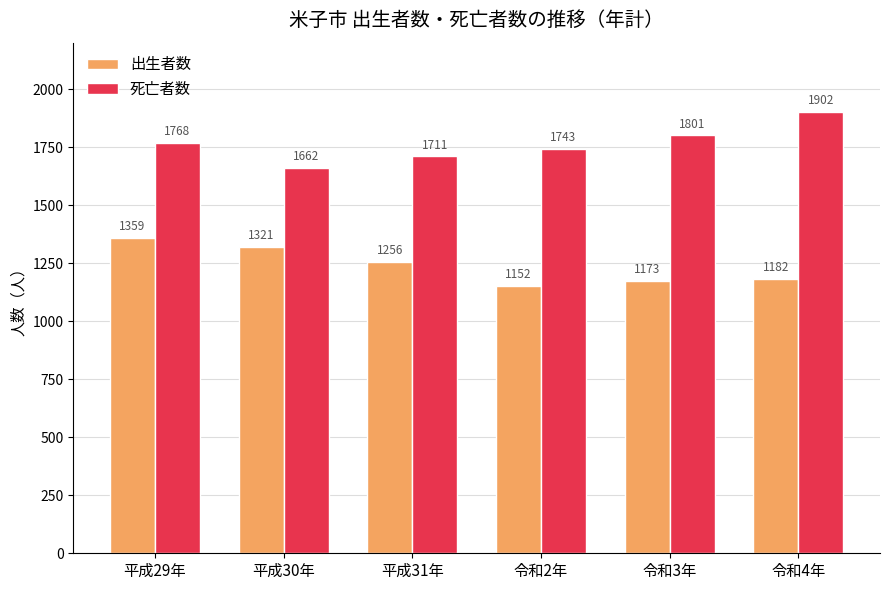

What is the sum of the 死亡者数 values at 令和2年 and 令和3年?

3544